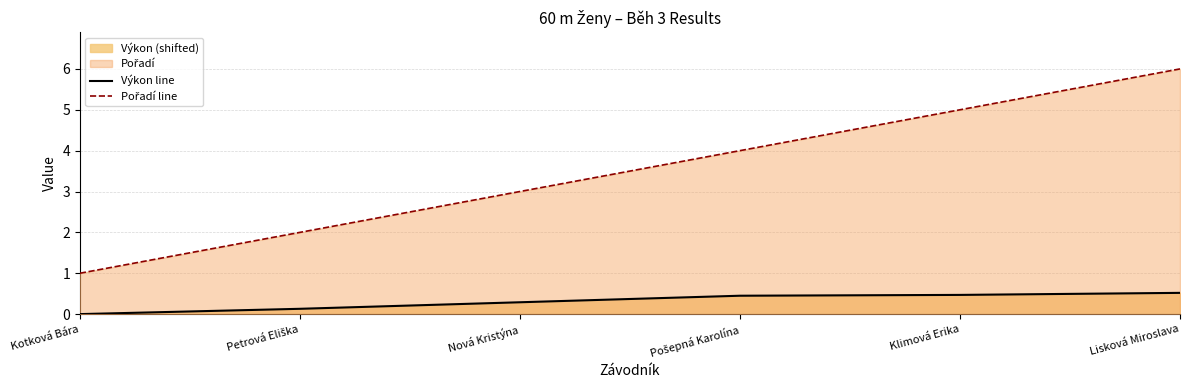

True or false: Pořadí line has a value of 3.0 at Nová Kristýna.

True